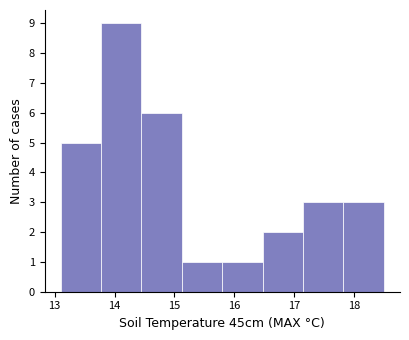

How tall is the bar that spans 14.5 to 15.1 on the x-axis? Neither the bar edges nor the heights are printed on the chart, so give them approximately, as read against the axes.

6